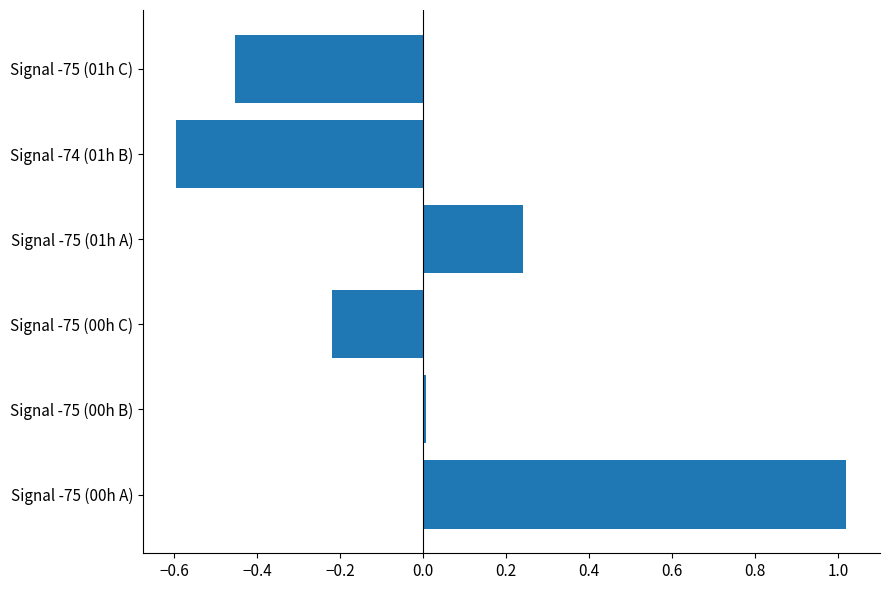

Rank the categories by value from highest to lowest.

Signal -75 (00h A), Signal -75 (01h A), Signal -75 (00h B), Signal -75 (00h C), Signal -75 (01h C), Signal -74 (01h B)